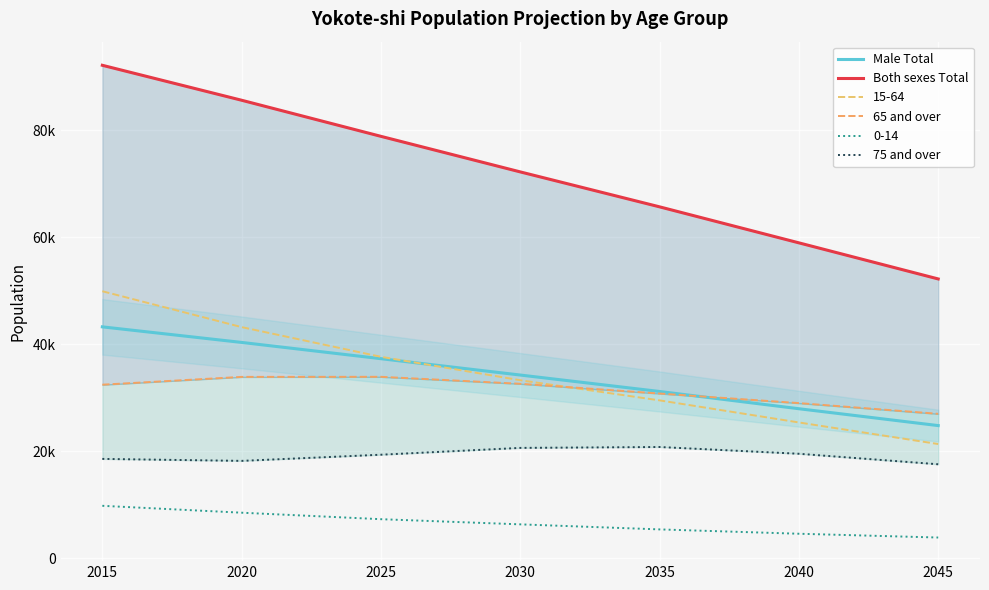

In 75 and over, how many points are lower than both neighbors (excluding endpoints)?

1